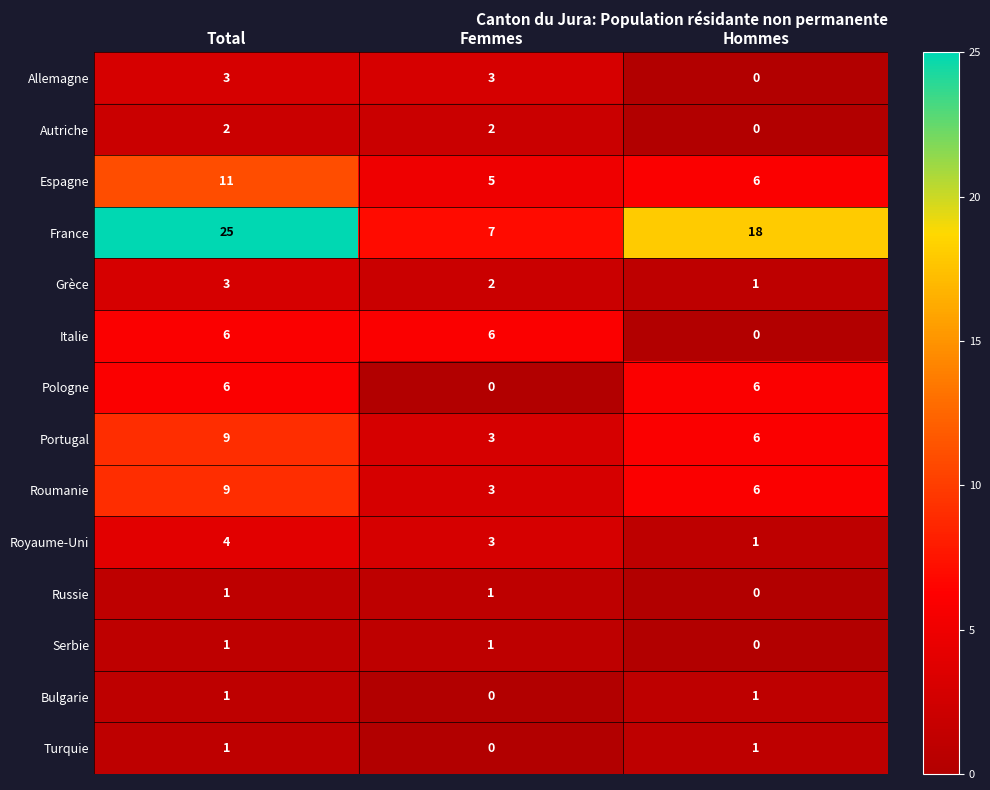

What is the total value across all series at Hommes?

46